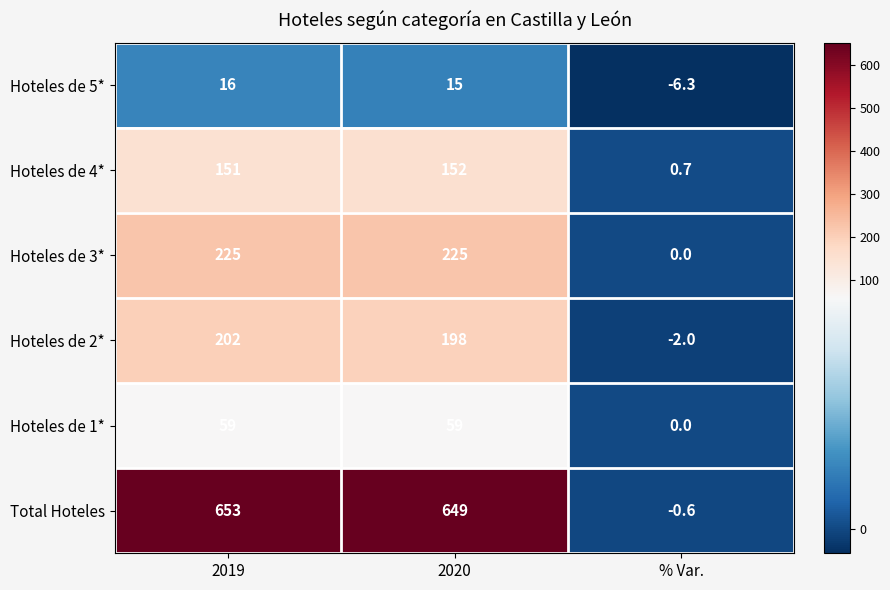

The Hoteles de 4* series shows 152.0 at 2020. True or false?

True